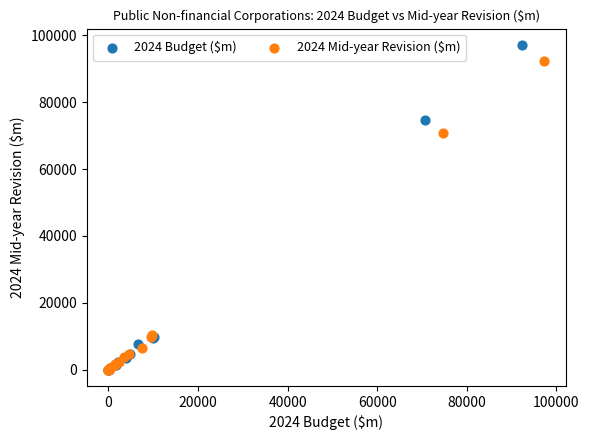

What are all the series names shown in the legend?

2024 Budget ($m), 2024 Mid-year Revision ($m)